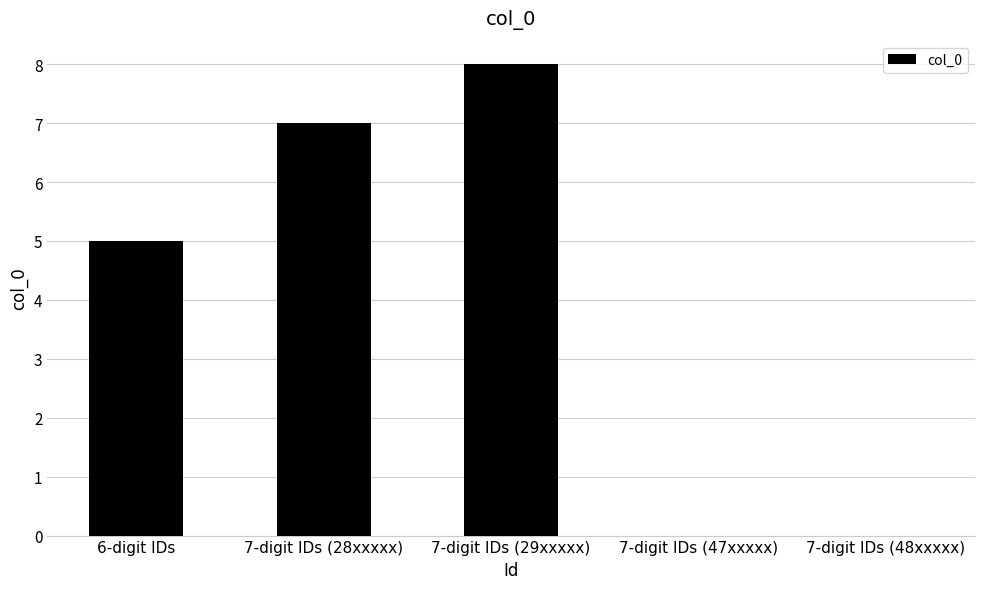

Which category has the highest value across all series?

7-digit IDs (29xxxxx)